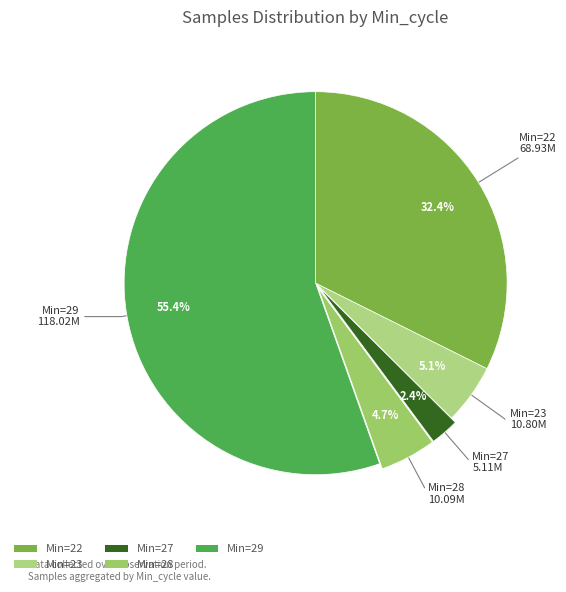

Which has a higher value, Min=23 or Min=29?

Min=29